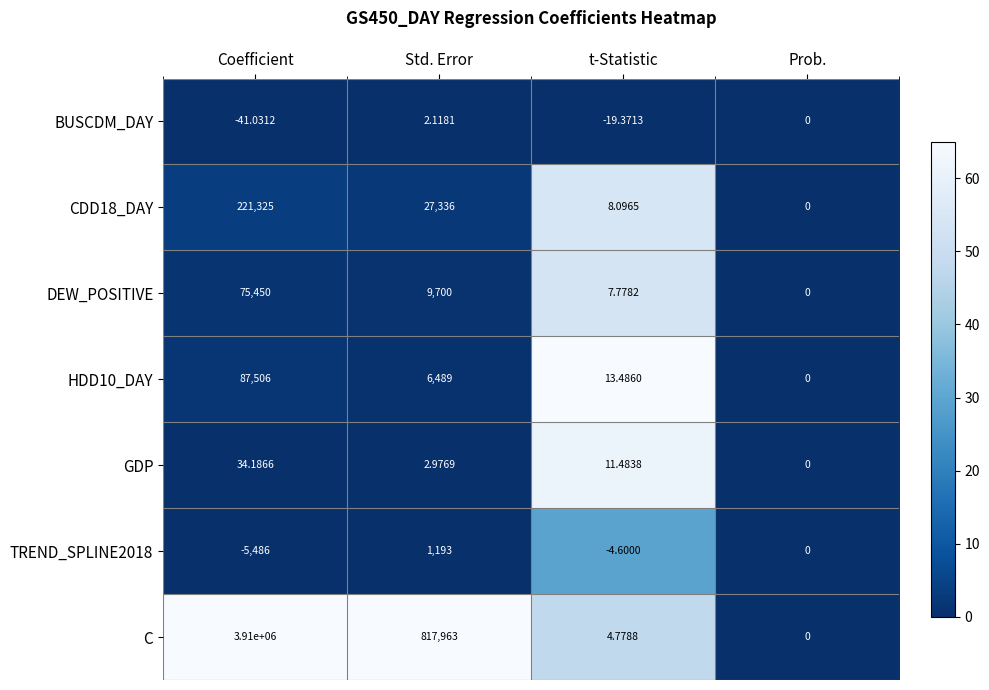

How many series are shown in this chart?

7